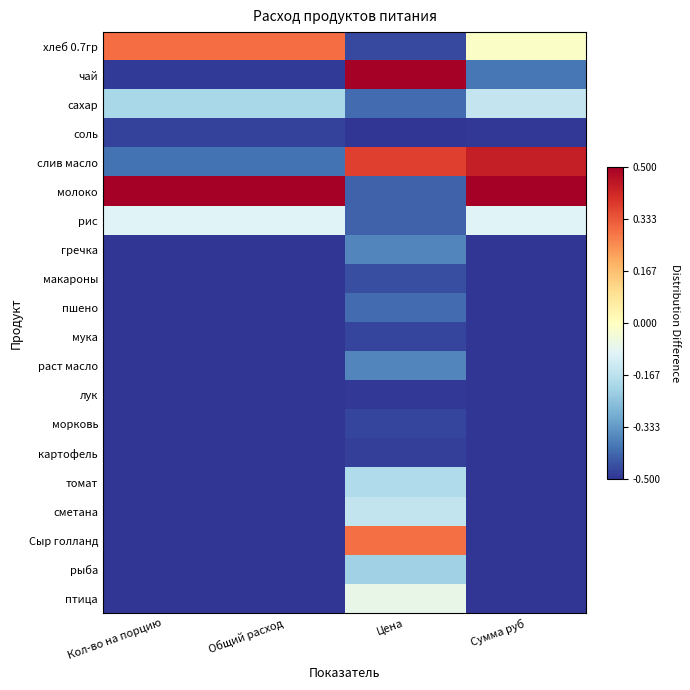

Reading right to left, extract all data points from this chart.

хлеб 0.7гр: Сумма руб=-0.0	Цена=-0.5	Общий расход=0.3	Кол-во на порцию=0.3
чай: Сумма руб=-0.4	Цена=0.5	Общий расход=-0.5	Кол-во на порцию=-0.5
сахар: Сумма руб=-0.1	Цена=-0.4	Общий расход=-0.2	Кол-во на порцию=-0.2
соль: Сумма руб=-0.5	Цена=-0.5	Общий расход=-0.5	Кол-во на порцию=-0.5
слив масло: Сумма руб=0.4	Цена=0.4	Общий расход=-0.4	Кол-во на порцию=-0.4
молоко: Сумма руб=0.5	Цена=-0.4	Общий расход=0.5	Кол-во на порцию=0.5
рис: Сумма руб=-0.1	Цена=-0.4	Общий расход=-0.1	Кол-во на порцию=-0.1
гречка: Сумма руб=-0.5	Цена=-0.4	Общий расход=-0.5	Кол-во на порцию=-0.5
макароны: Сумма руб=-0.5	Цена=-0.5	Общий расход=-0.5	Кол-во на порцию=-0.5
пшено: Сумма руб=-0.5	Цена=-0.4	Общий расход=-0.5	Кол-во на порцию=-0.5
мука: Сумма руб=-0.5	Цена=-0.5	Общий расход=-0.5	Кол-во на порцию=-0.5
раст масло: Сумма руб=-0.5	Цена=-0.4	Общий расход=-0.5	Кол-во на порцию=-0.5
лук: Сумма руб=-0.5	Цена=-0.5	Общий расход=-0.5	Кол-во на порцию=-0.5
морковь: Сумма руб=-0.5	Цена=-0.5	Общий расход=-0.5	Кол-во на порцию=-0.5
картофель: Сумма руб=-0.5	Цена=-0.5	Общий расход=-0.5	Кол-во на порцию=-0.5
томат: Сумма руб=-0.5	Цена=-0.2	Общий расход=-0.5	Кол-во на порцию=-0.5
сметана: Сумма руб=-0.5	Цена=-0.2	Общий расход=-0.5	Кол-во на порцию=-0.5
Сыр голланд: Сумма руб=-0.5	Цена=0.3	Общий расход=-0.5	Кол-во на порцию=-0.5
рыба: Сумма руб=-0.5	Цена=-0.2	Общий расход=-0.5	Кол-во на порцию=-0.5
птица: Сумма руб=-0.5	Цена=-0.1	Общий расход=-0.5	Кол-во на порцию=-0.5